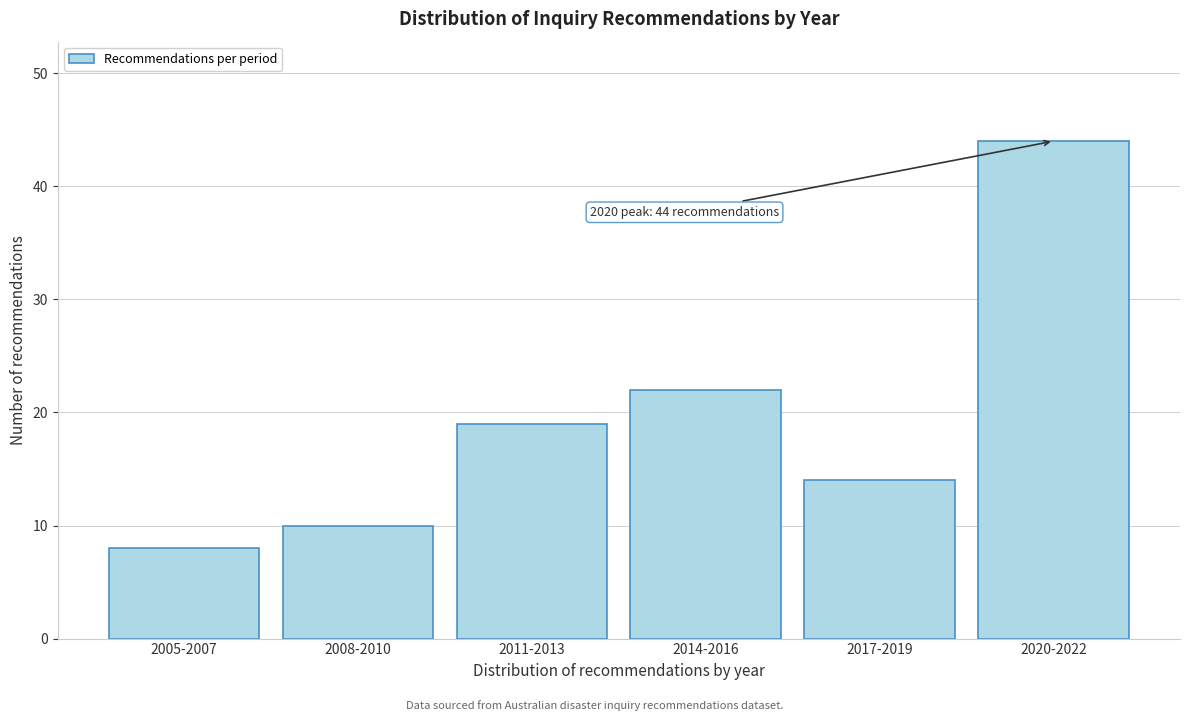

Reading left to right, list all the values displayed in this chart.

8	10	19	22	14	44